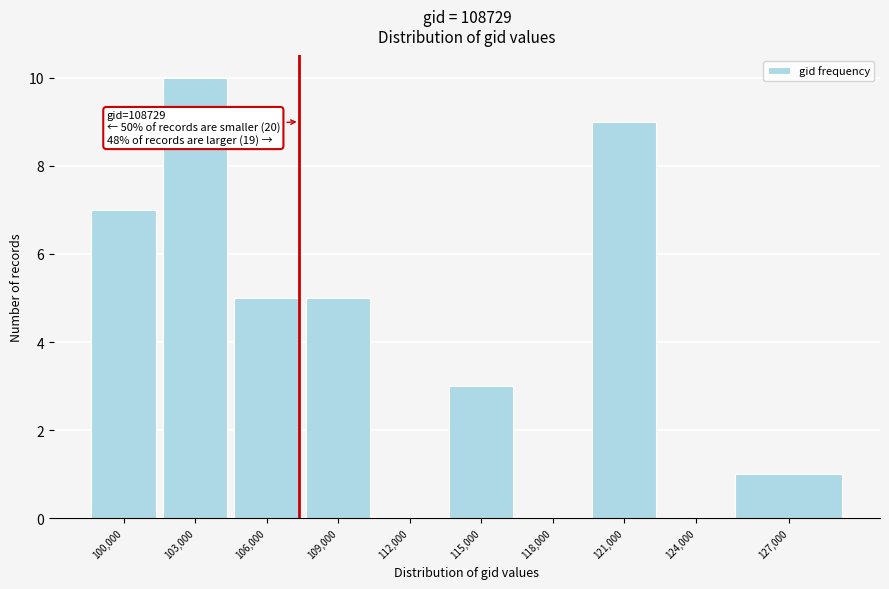

Reading left to right, extract all data points from this chart.

100,000=7	103,000=10	106,000=5	109,000=5	112,000=0	115,000=3	118,000=0	121,000=9	124,000=0	127,000=1